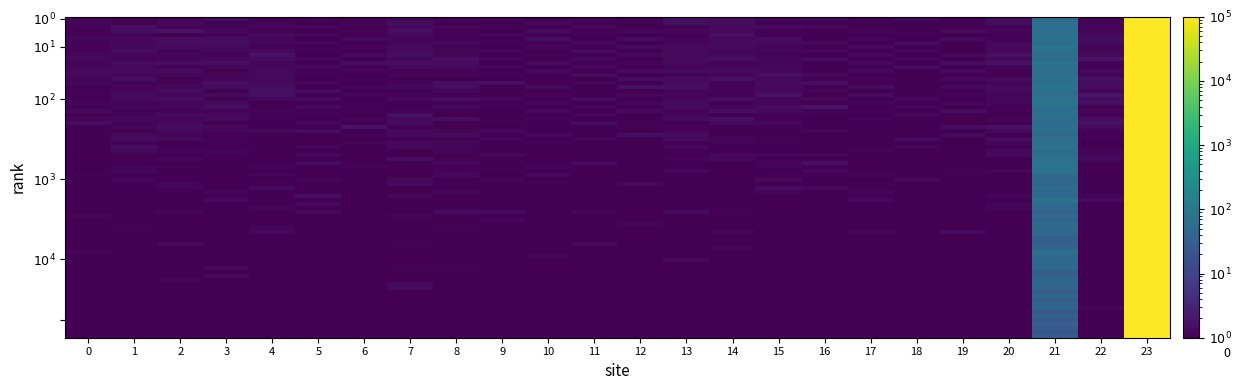

What is the total value across all series at 19?

0.7